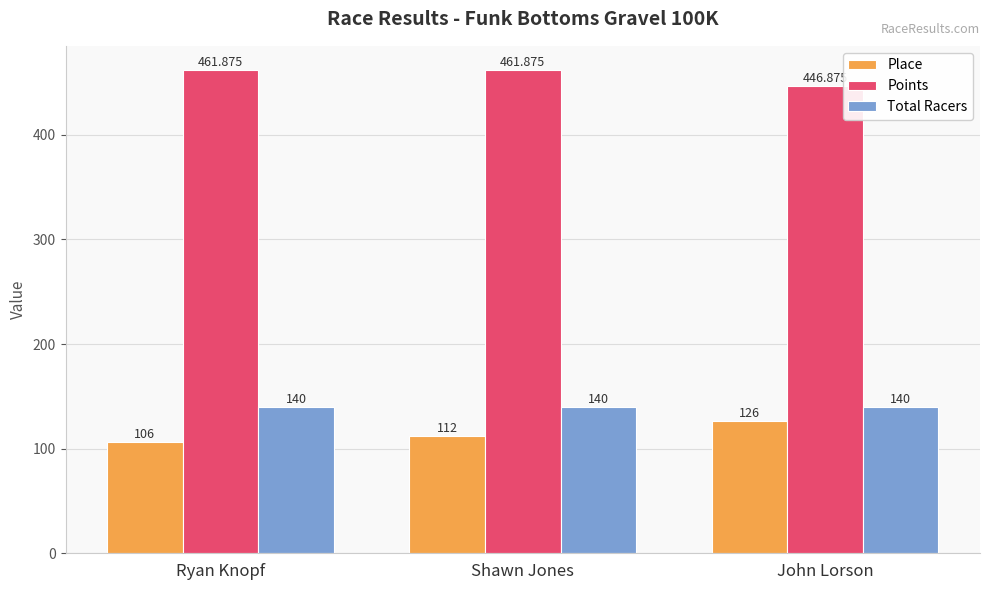

What is the average value of the Points series?

456.9